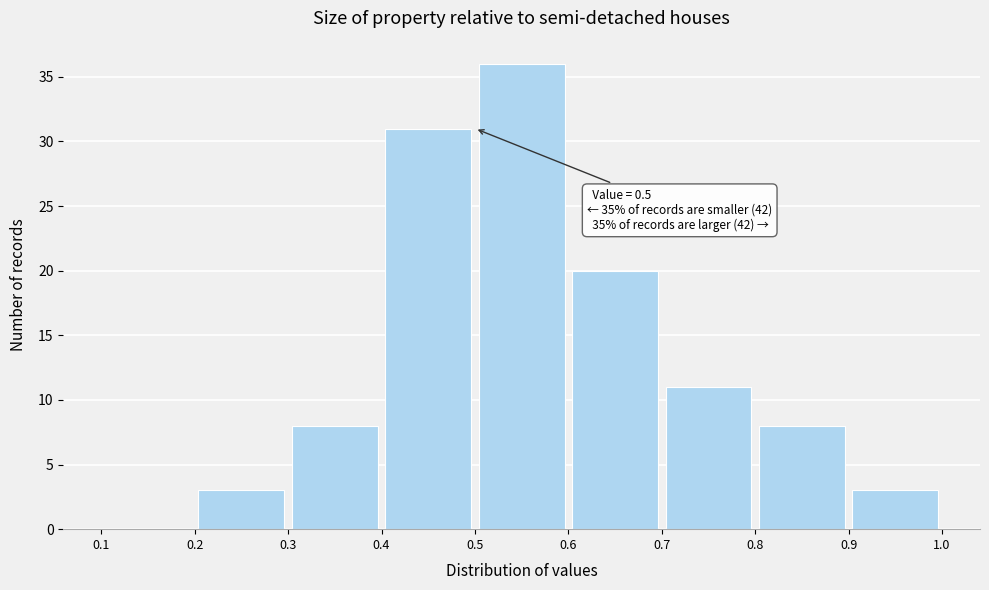

Which range on the x-axis has the tallest bar?

0.5 to 0.6